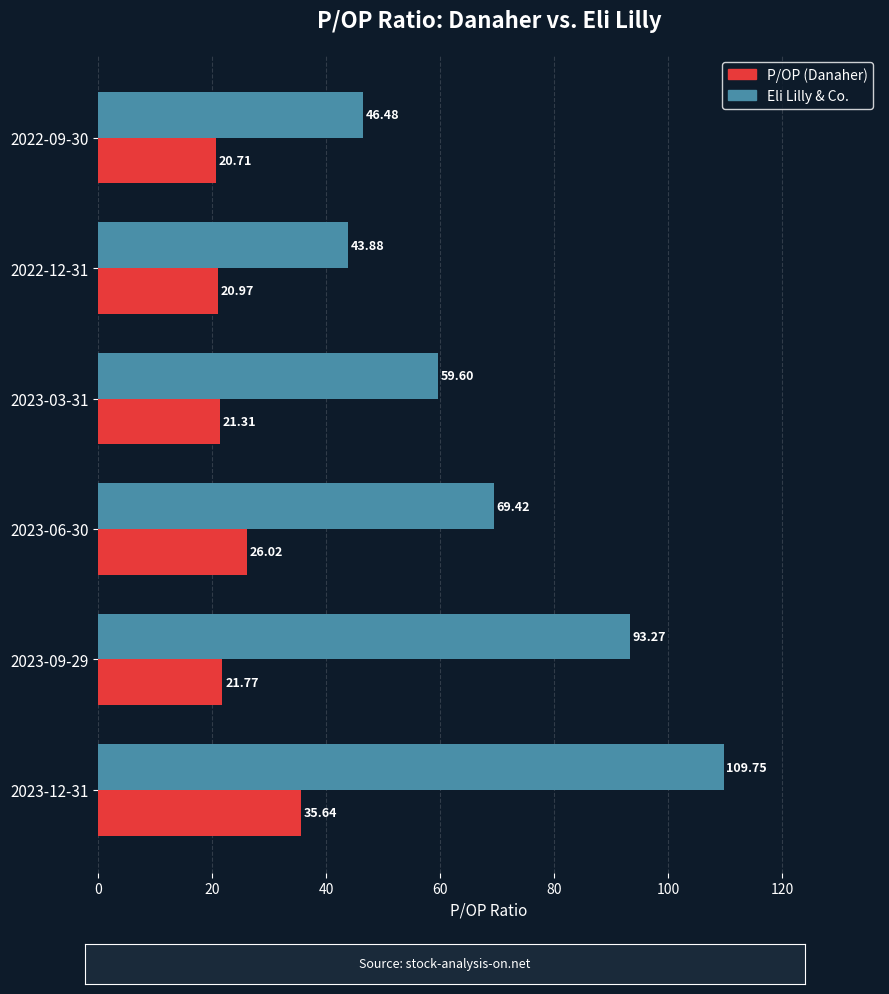

What is the difference between the maximum and minimum values in the Eli Lilly & Co. series?

65.9